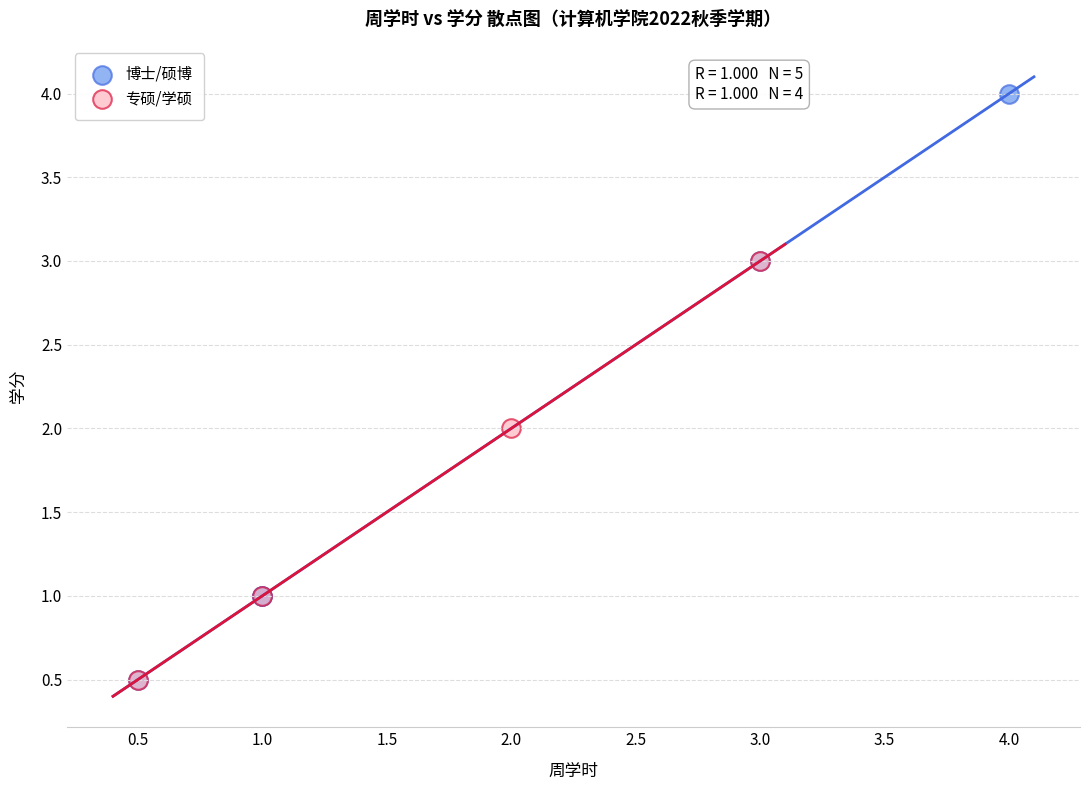

Which series has the largest Y range (max minus min)?

博士/硕博